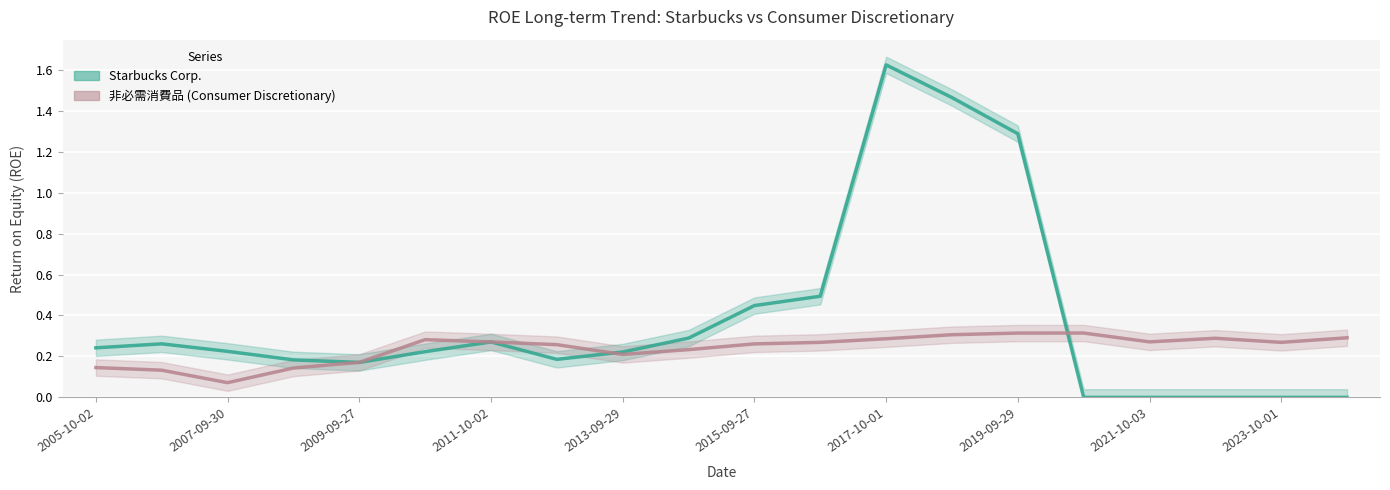

How many lines are shown in the chart?

2